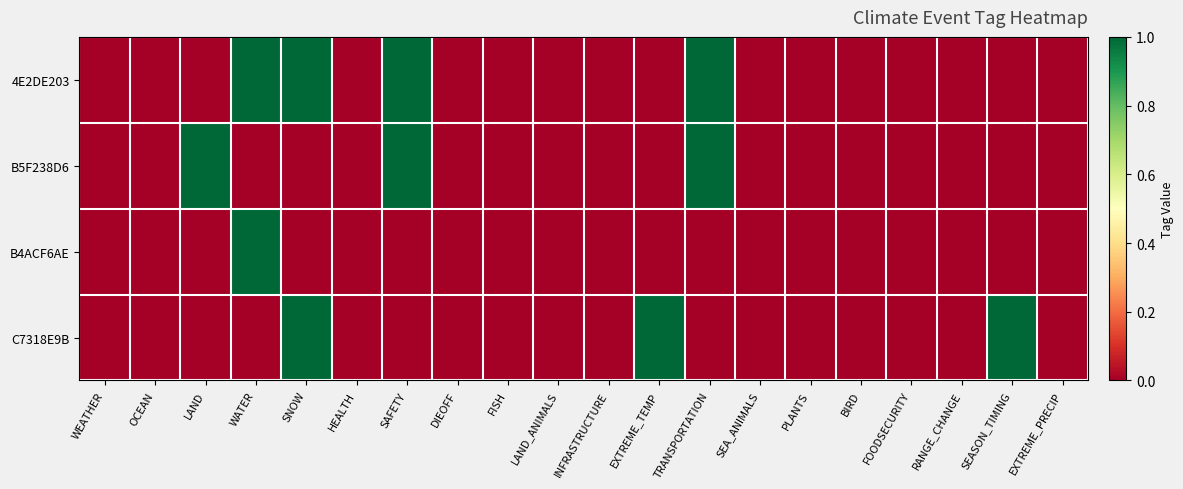

Between LAND and WATER, which is larger?

WATER